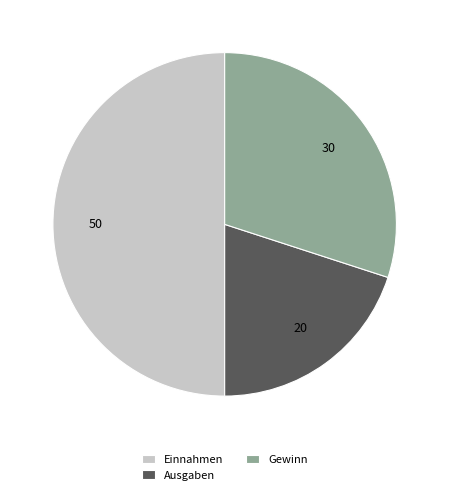

Do Einnahmen and Ausgaben together represent more than half of the pie?

Yes